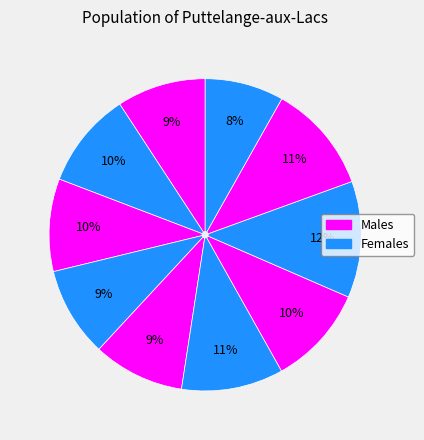

How many slices are in this pie chart?

10